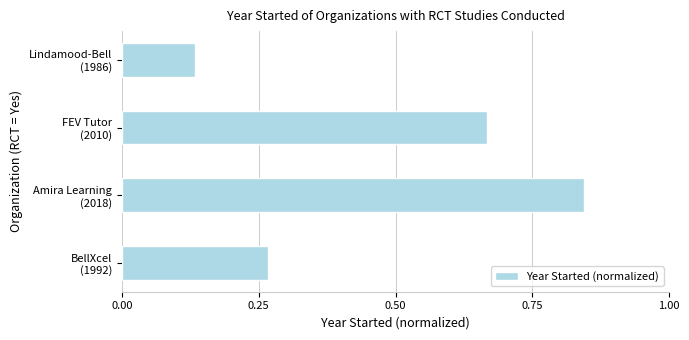

List the labels in order of value, largest first.

Amira Learning
(2018), FEV Tutor
(2010), BellXcel
(1992), Lindamood-Bell
(1986)